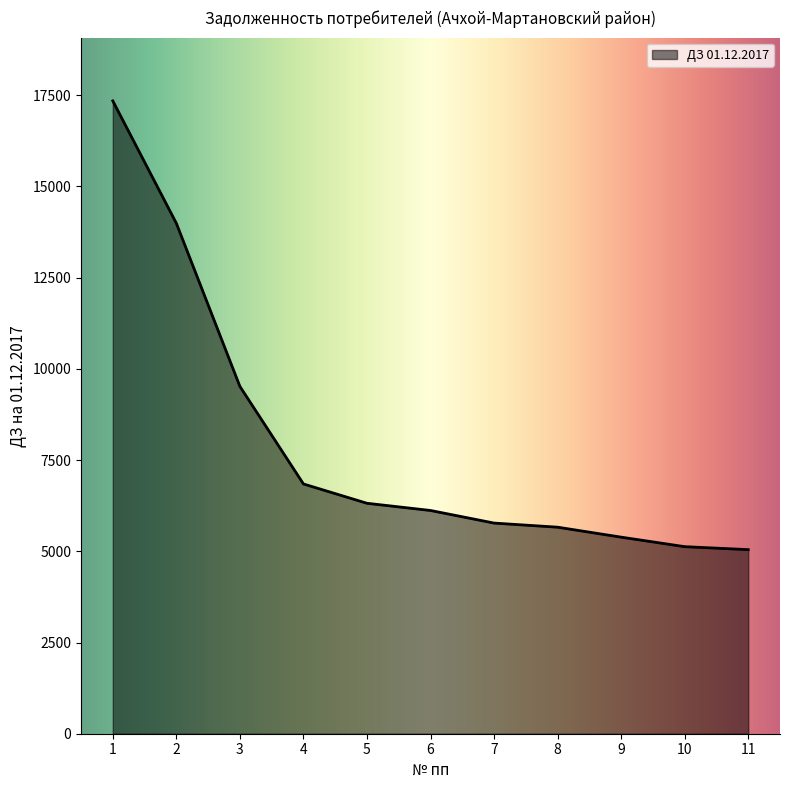

True or false: the data shows 8733.6 at 10.

False